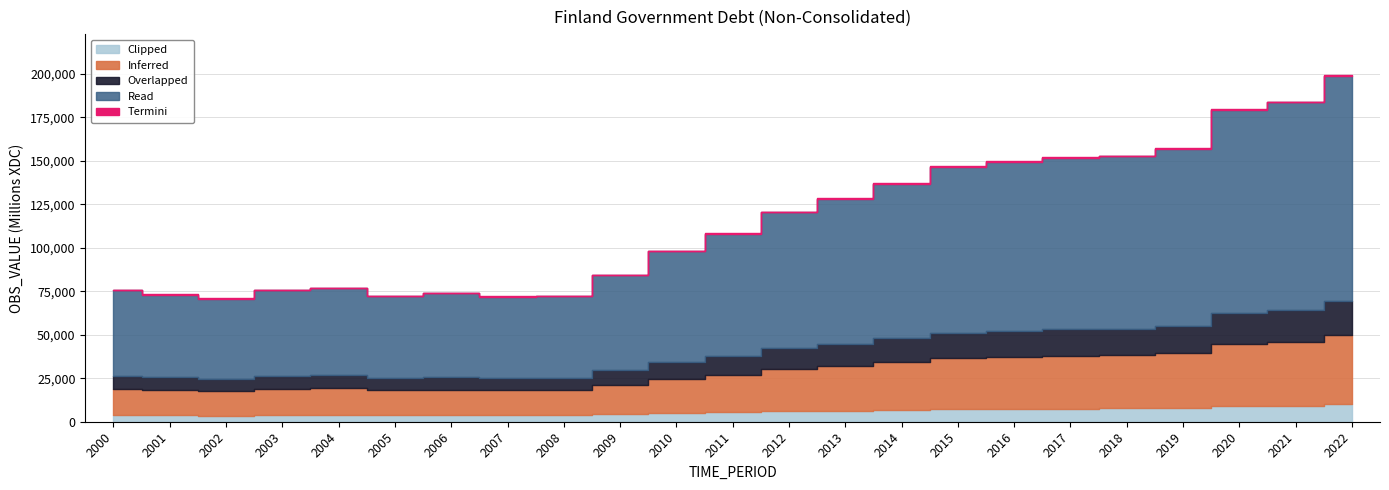

List the labels in order of value, largest first.

2022, 2021, 2020, 2019, 2018, 2017, 2016, 2015, 2014, 2013, 2012, 2011, 2010, 2009, 2004, 2003, 2000, 2006, 2001, 2005, 2008, 2007, 2002